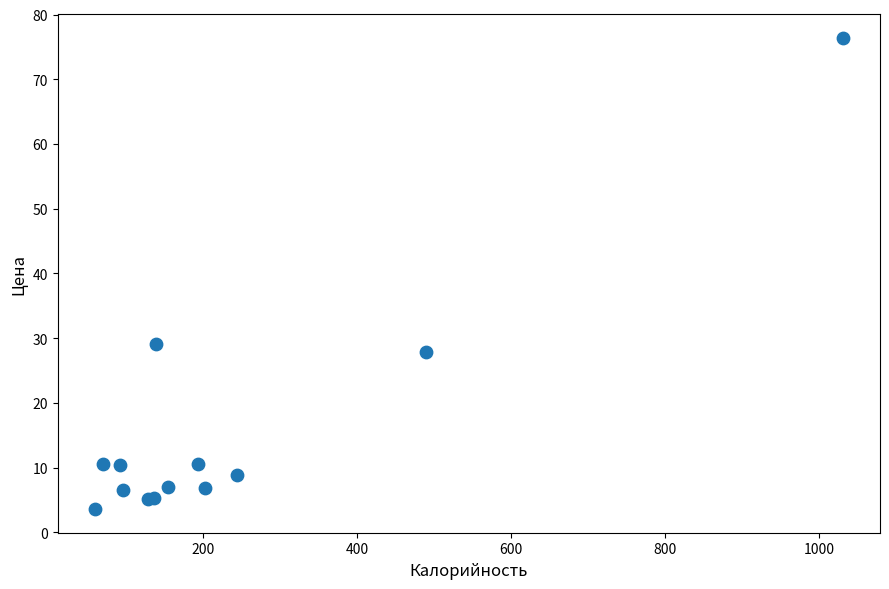

What Y value in the scatter plot is closest to 39?

29.2